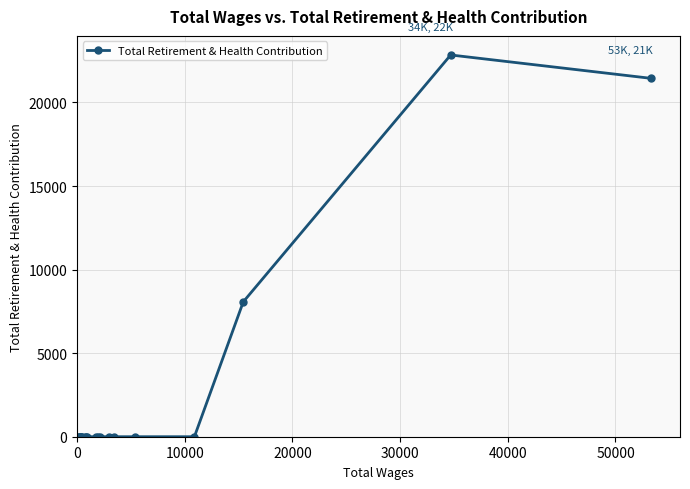

True or false: the data has more than 0 interior local peaks.

True